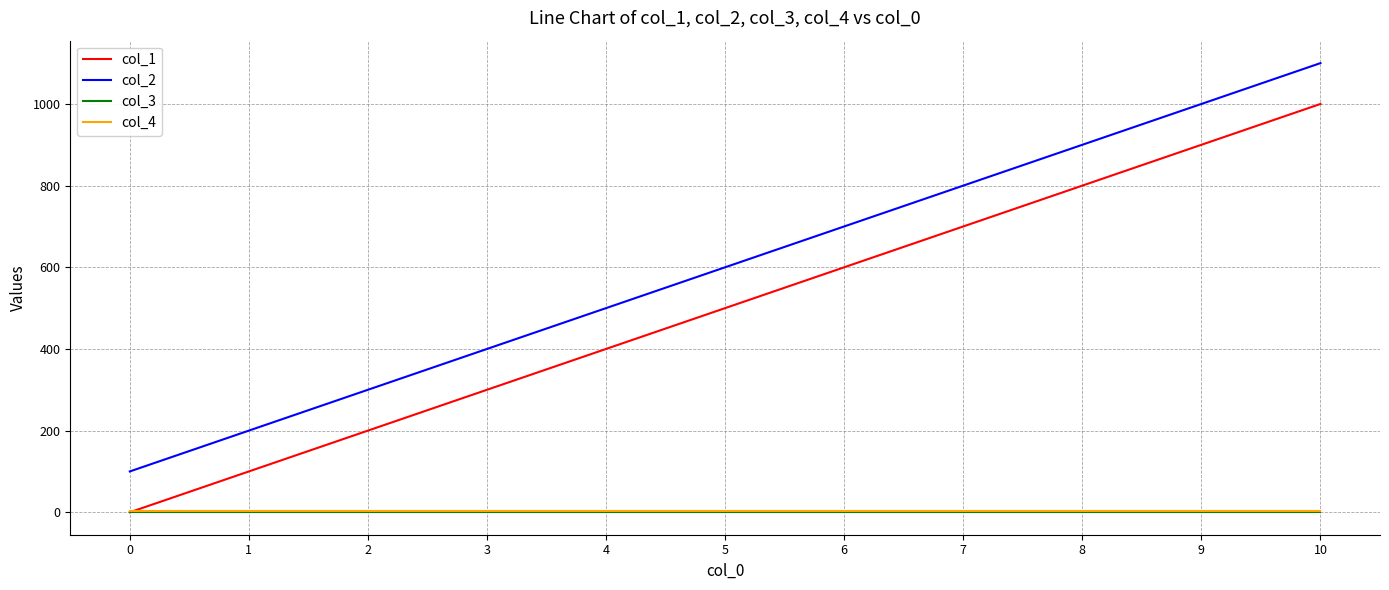

What is the greatest value displayed?

1100